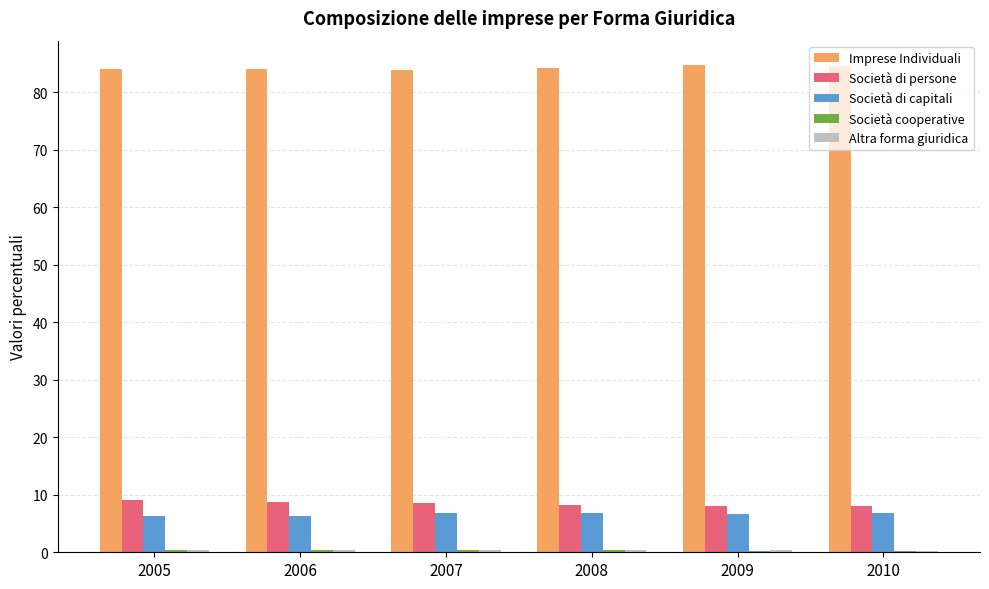

What is the highest value of the Imprese Individuali series?

84.7